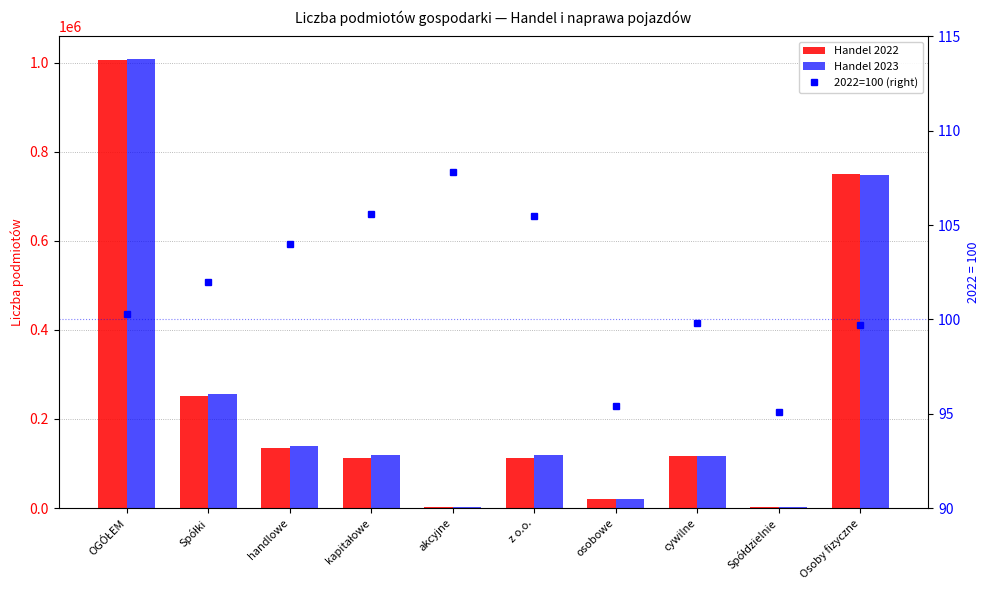

List the labels in order of Handel 2023 value, smallest first.

akcyjne, Spółdzielnie, osobowe, cywilne, z o.o., kapitałowe, handlowe, Spółki, Osoby fizyczne, OGÓŁEM